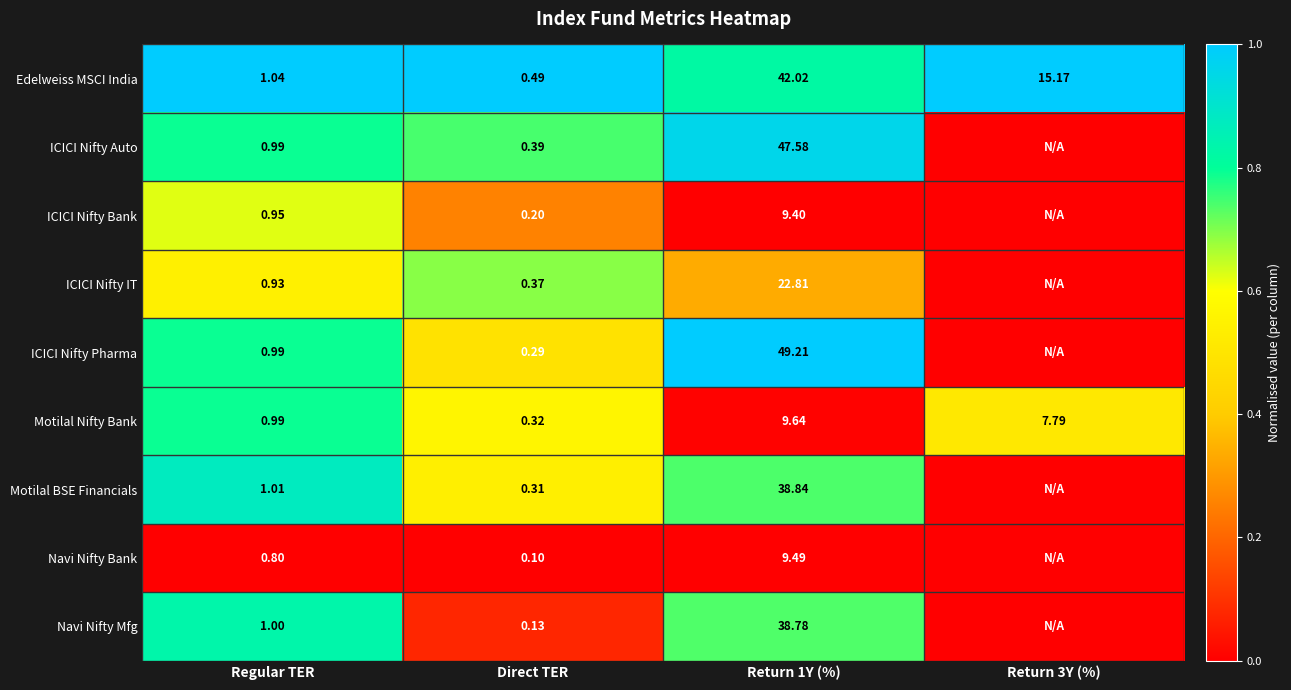

At Direct TER, list the series in order from largest to smallest.

Edelweiss MSCI India, ICICI Nifty Auto, ICICI Nifty IT, Motilal Nifty Bank, Motilal BSE Financials, ICICI Nifty Pharma, ICICI Nifty Bank, Navi Nifty Mfg, Navi Nifty Bank